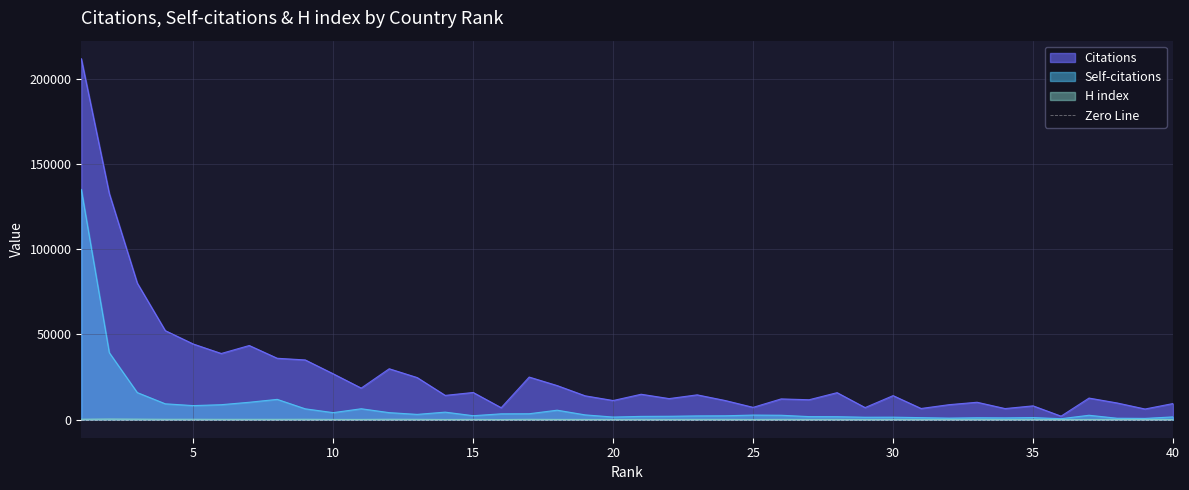

How many categories are shown in the chart?

40